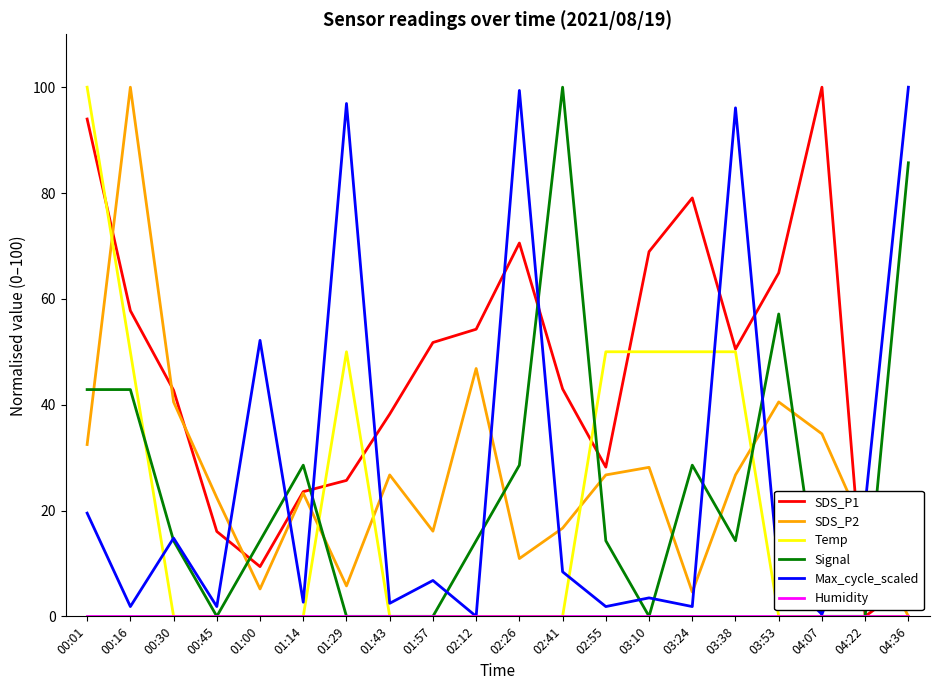

Between 01:29 and 04:36, which series saw the biggest shift?

Signal